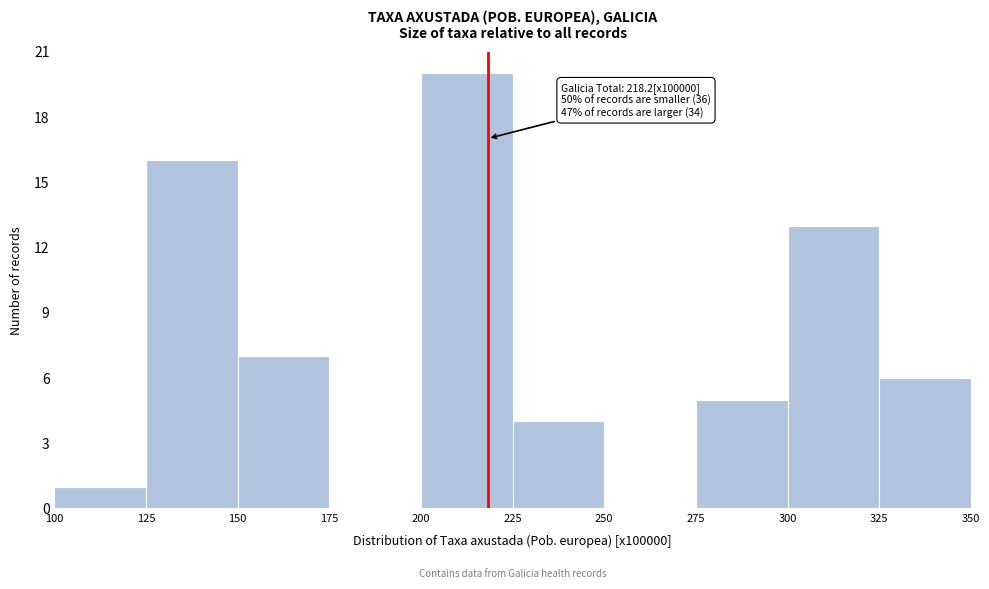

Which range on the x-axis has the tallest bar?

200 to 225